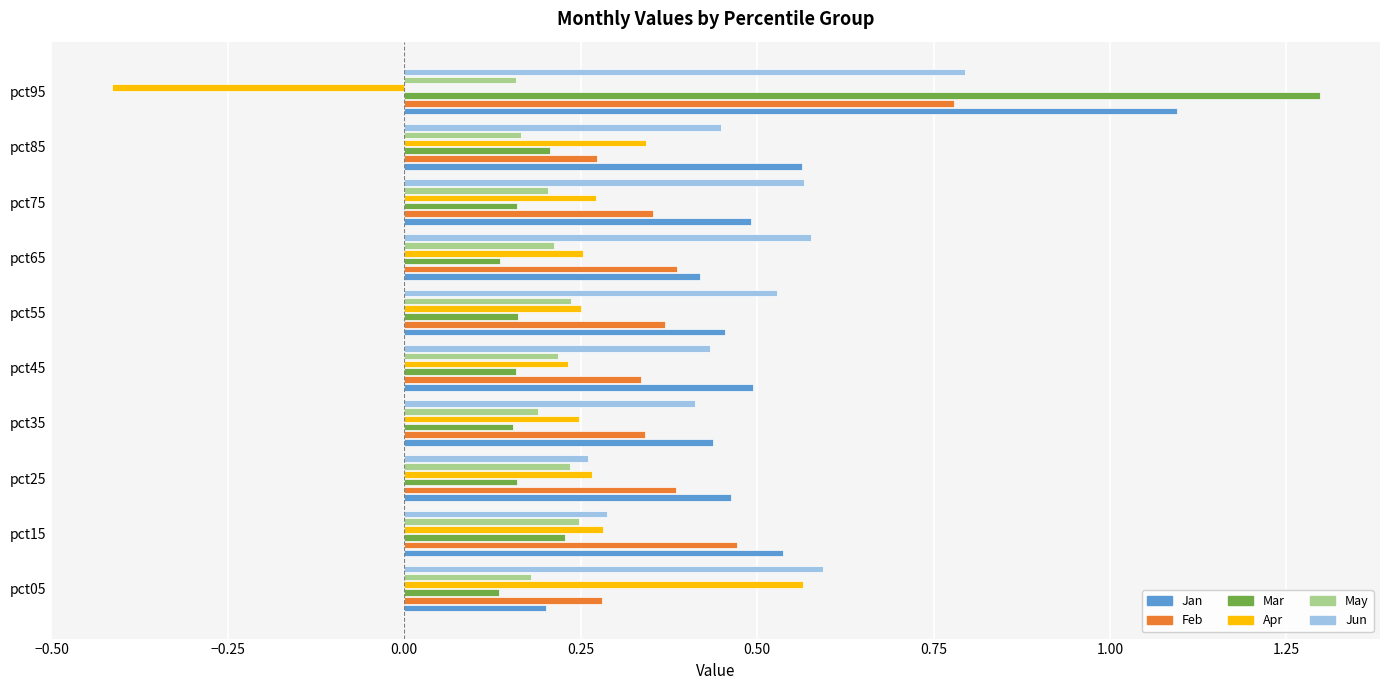

The May series shows 0.1 at pct25. True or false?

False